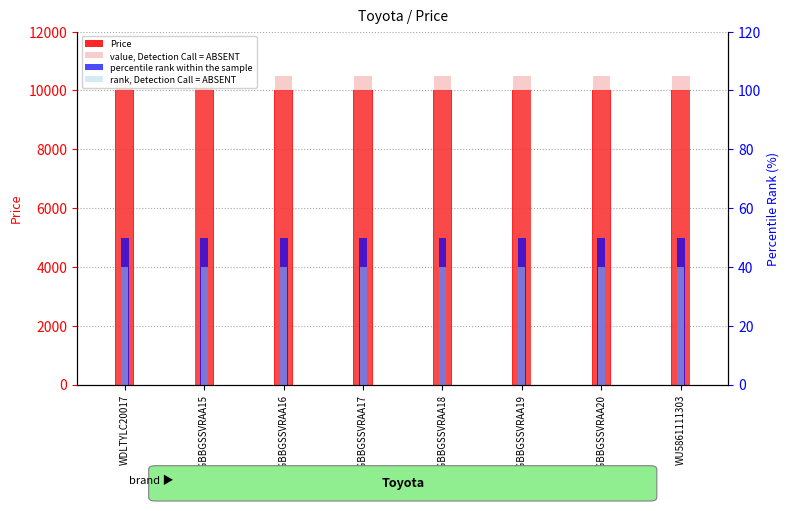

How many bars are there in each group?

4